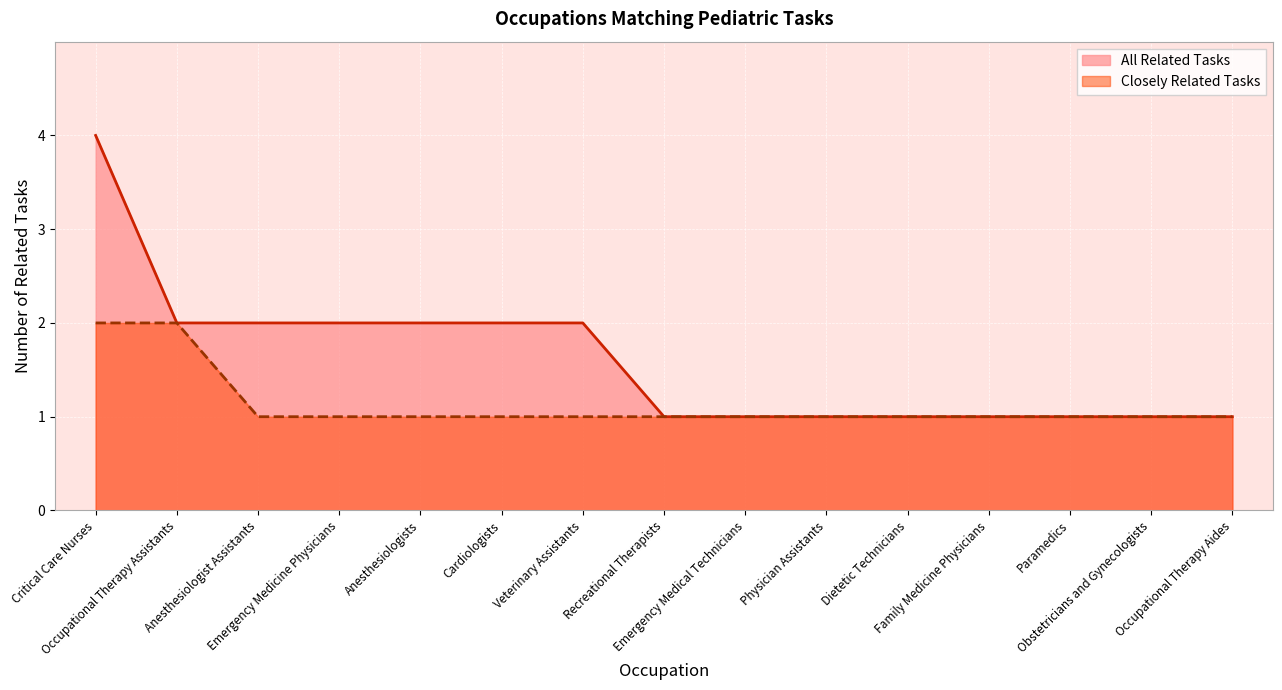

What is the highest value of the All Related Tasks series?

4